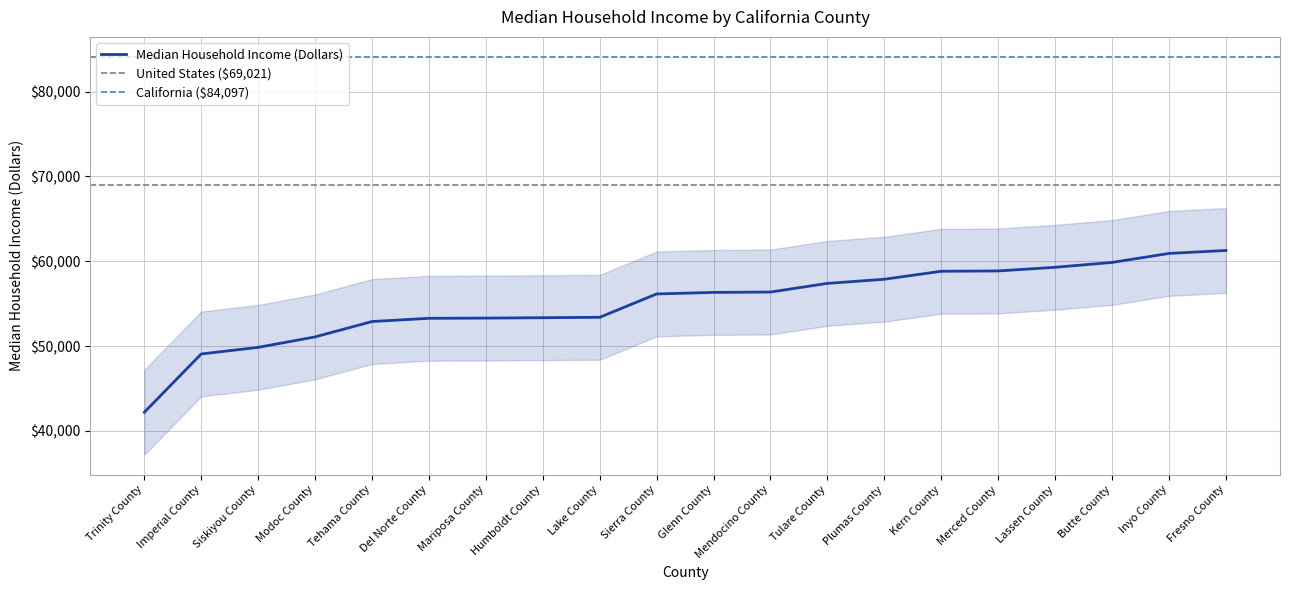

List the labels in order of value, smallest first.

Trinity County, Imperial County, Siskiyou County, Modoc County, Tehama County, Del Norte County, Mariposa County, Humboldt County, Lake County, Sierra County, Glenn County, Mendocino County, Tulare County, Plumas County, Kern County, Merced County, Lassen County, Butte County, Inyo County, Fresno County